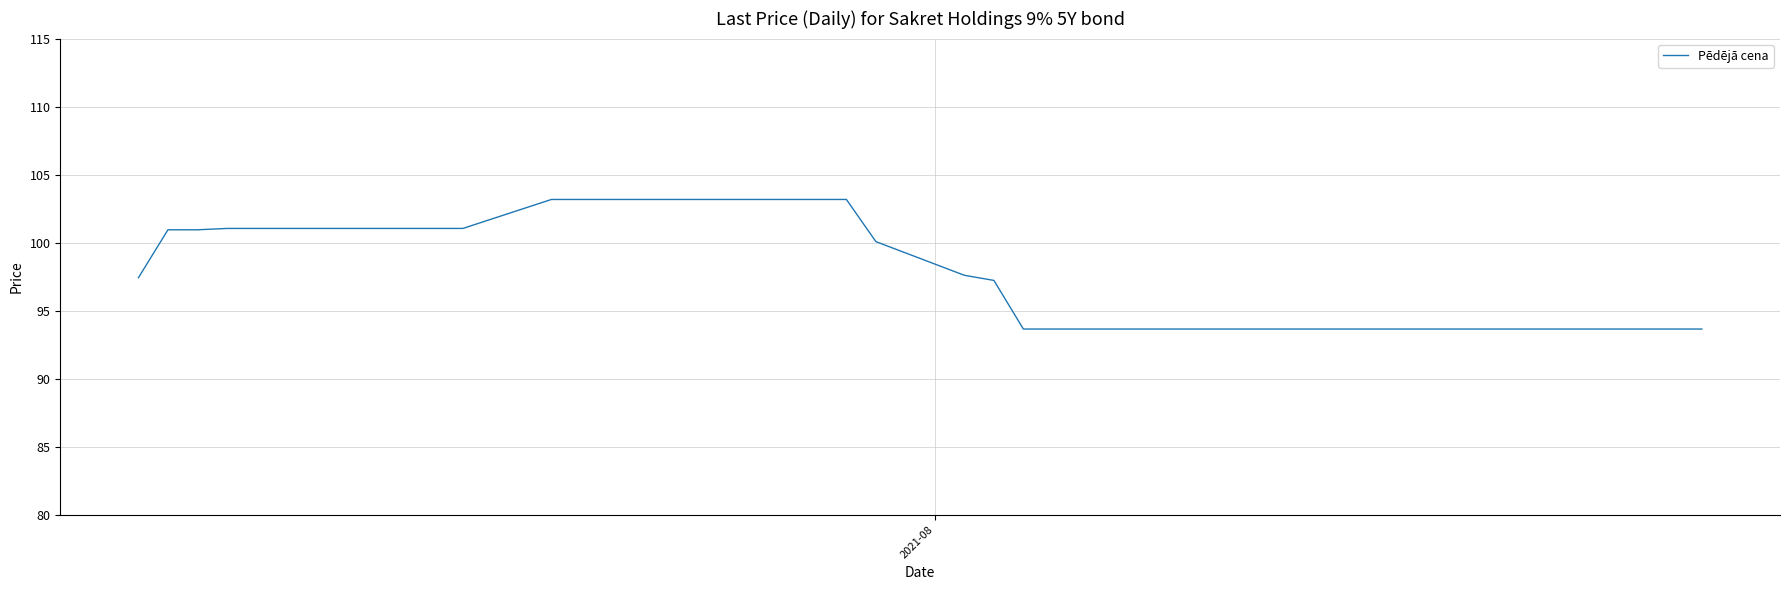

What is the smallest value displayed?

93.7